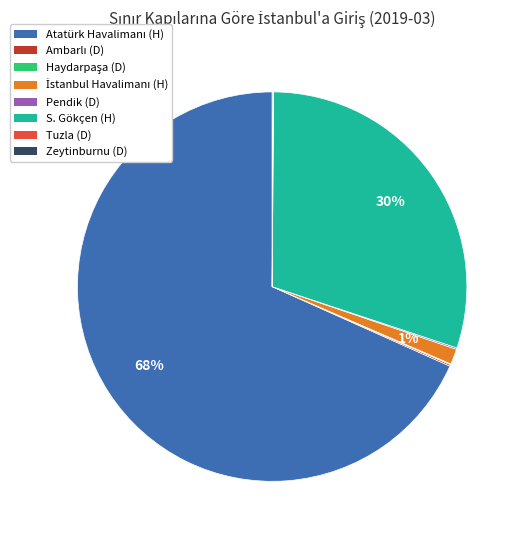

To the nearest percent, what is the average slice percentage?

12%